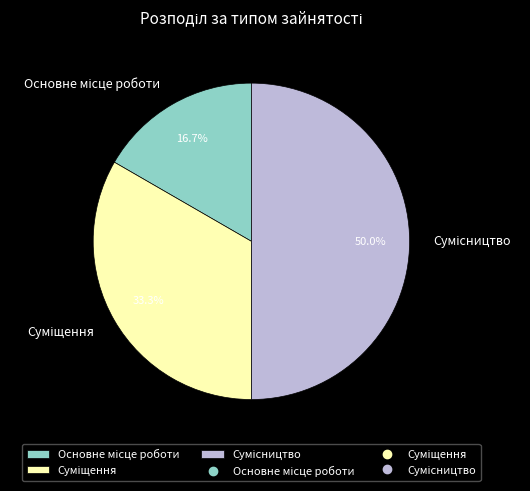

Is it true that Сумісництво is 36% of the pie?

False